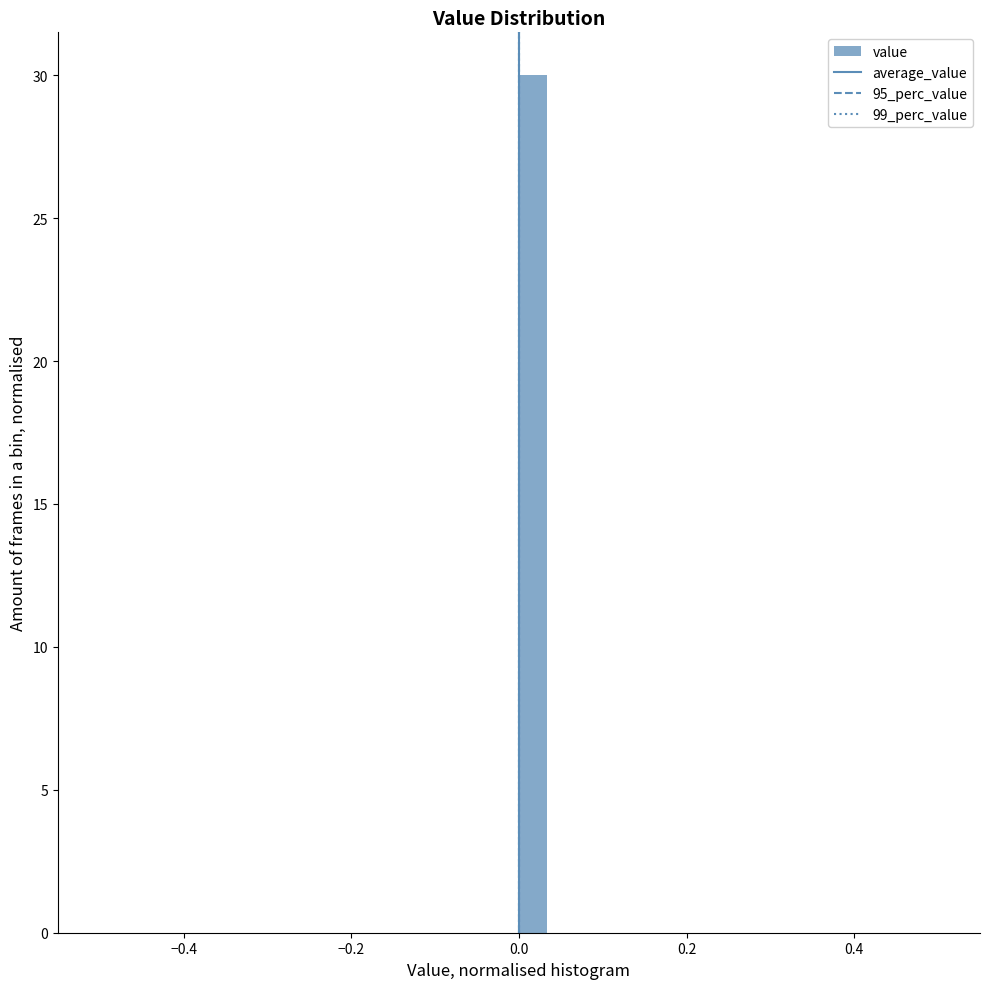

Around what value on the x-axis is the tallest bar? Give the approximate position of its centre, as read against the axis.

0.02